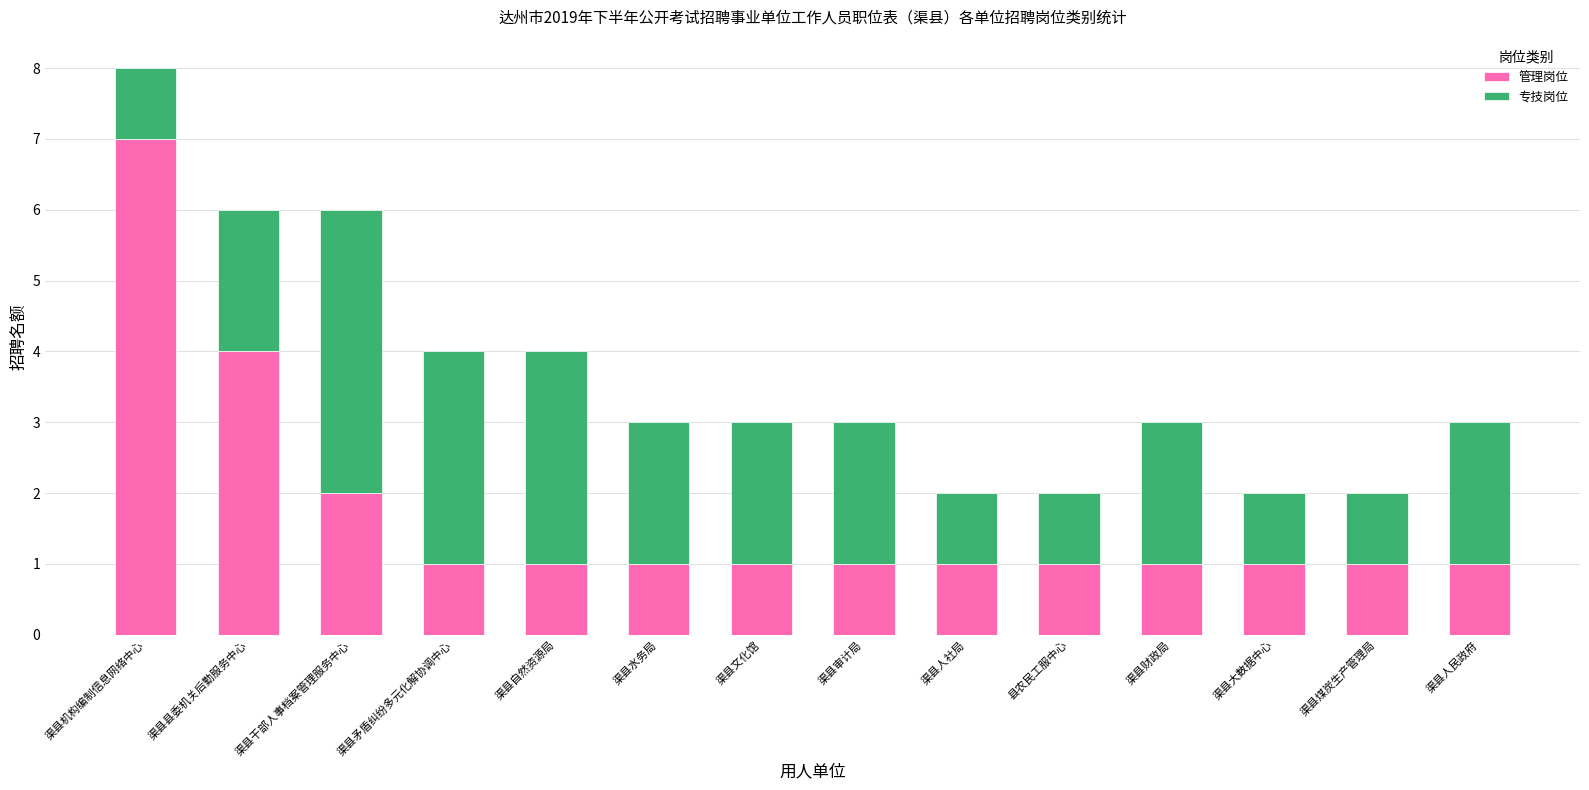

At which category is the sum across all series the highest?

渠县机构编制信息网络中心